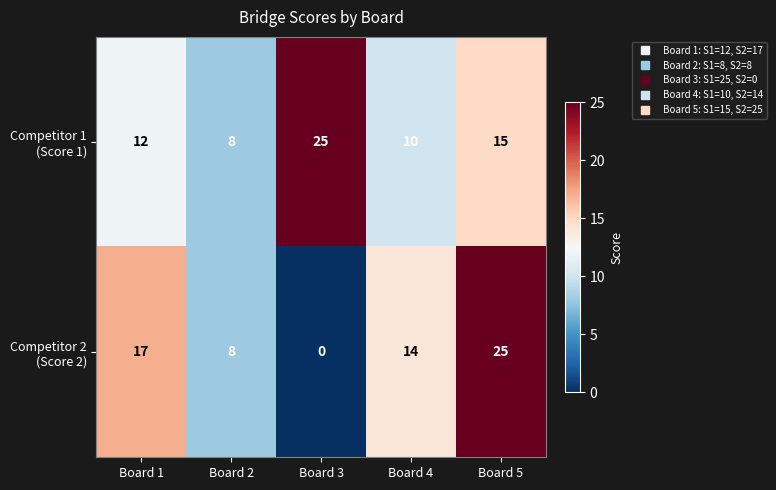

At how many categories does at least one series exceed 2?

5